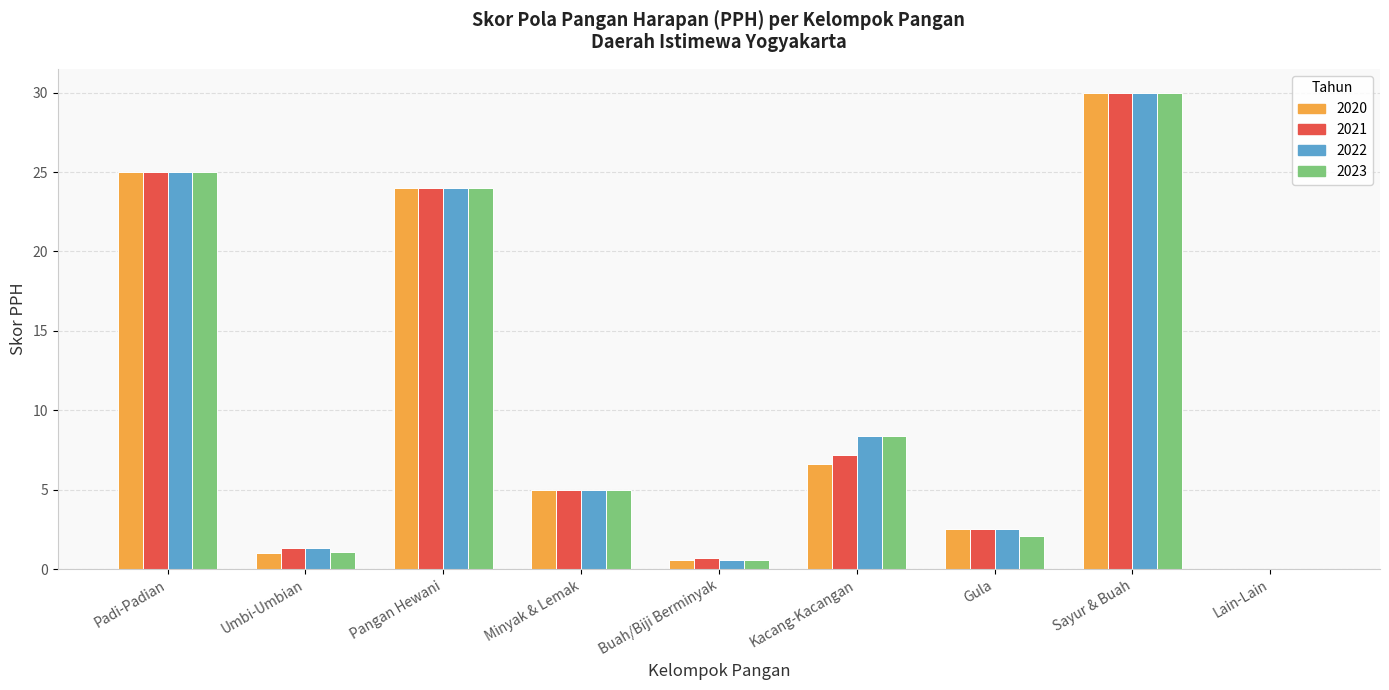

Between Gula and Sayur & Buah, which series saw the biggest shift?

2023